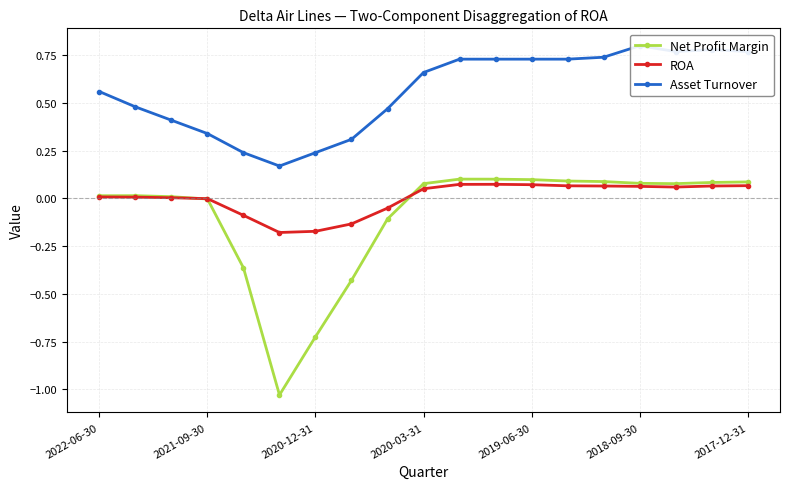

Is it true that Asset Turnover equals 0.7 at 8?

False